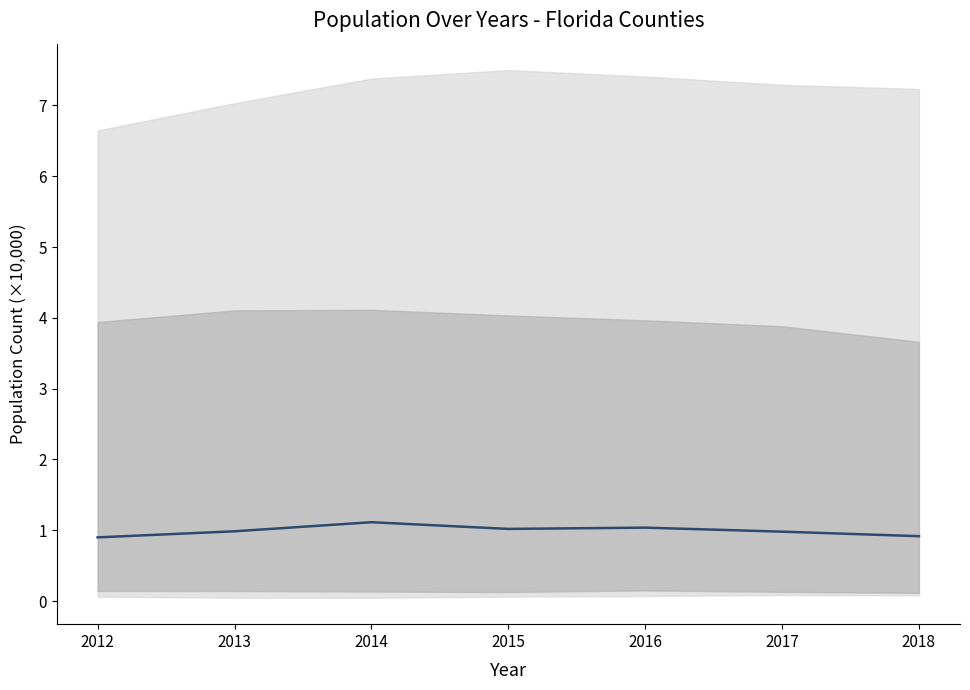

True or false: the data shows 1.4 at 2016.

False